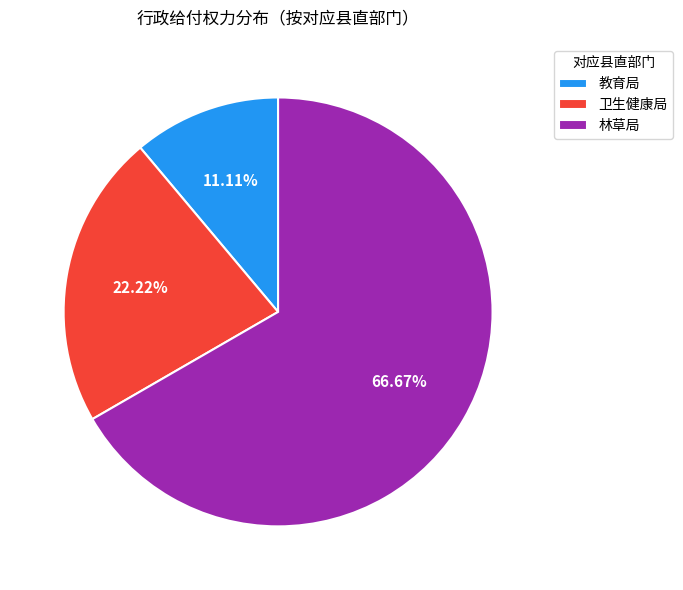

Which category accounts for the majority?

林草局